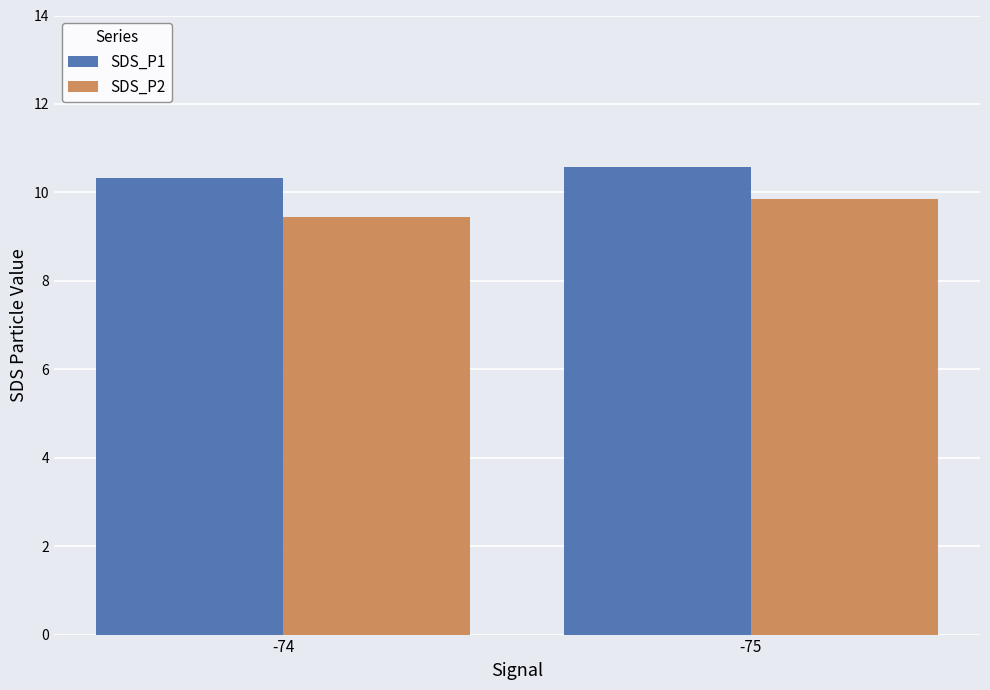

What is the sum of all SDS_P2 values?

19.3